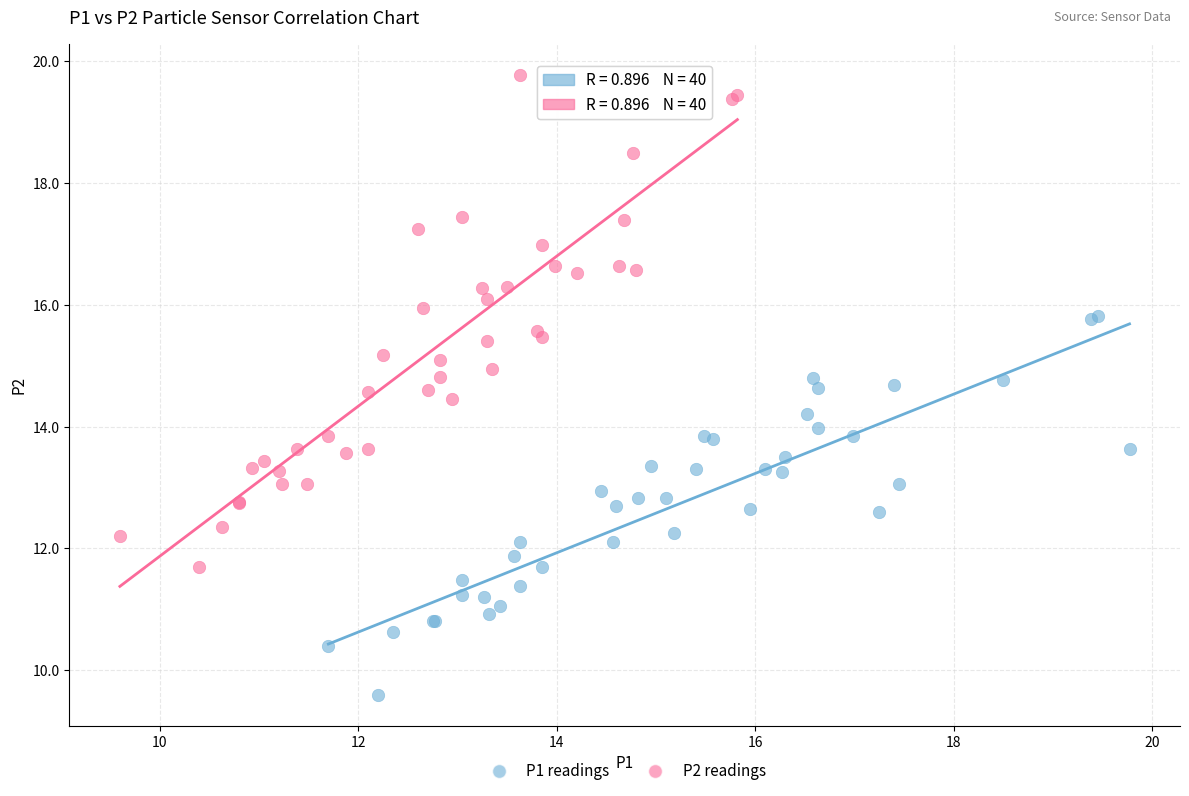

What are all the series names shown in the legend?

P1 readings, P2 readings